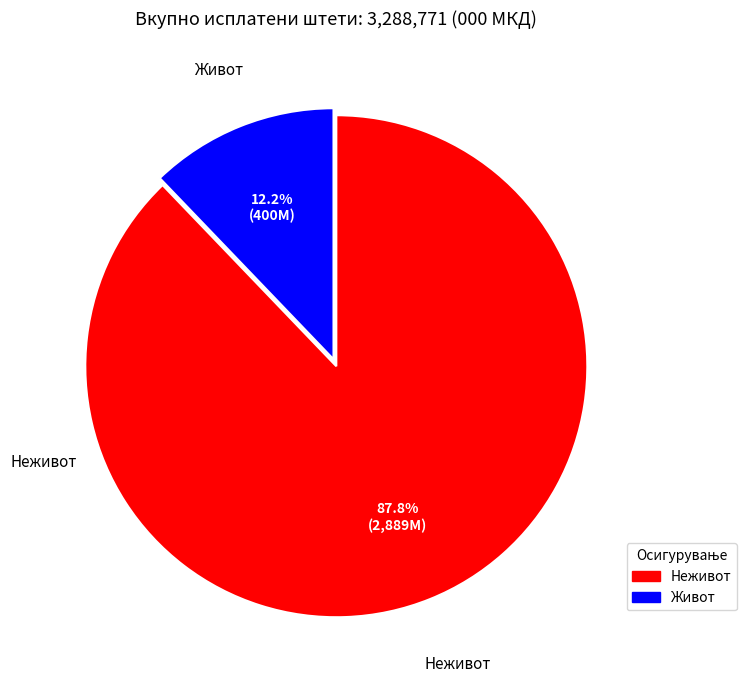

Does any single category account for the majority?

Yes